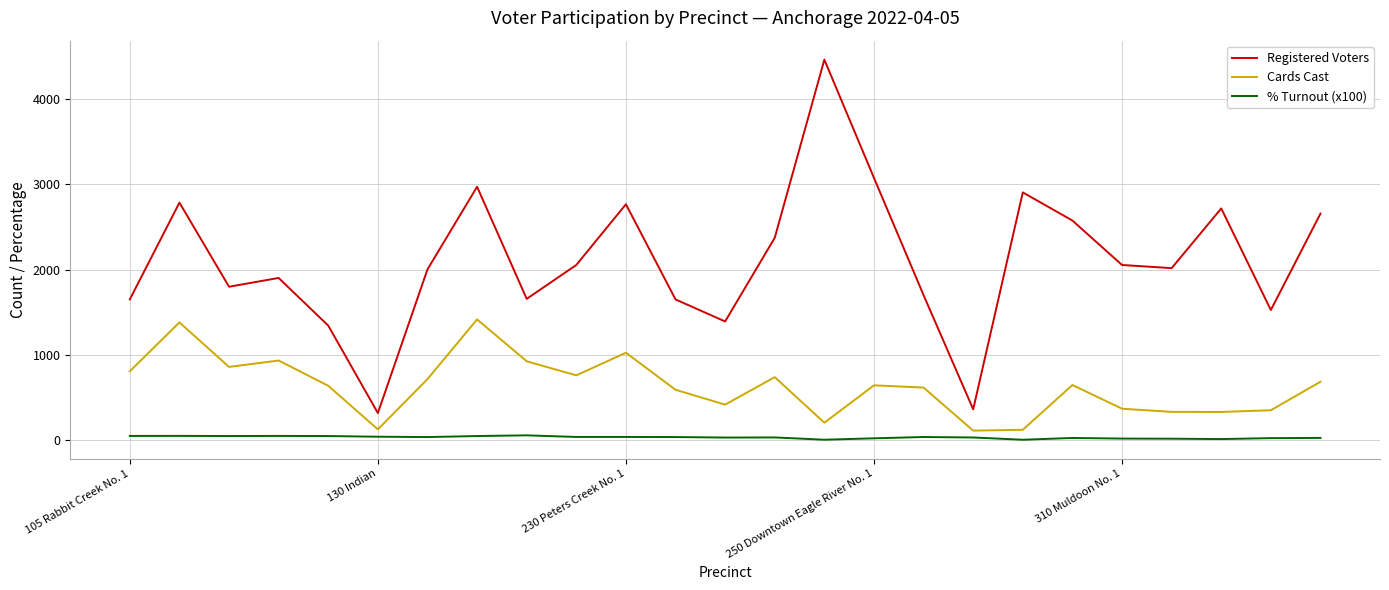

At how many categories does at least one series exceed 707?

23